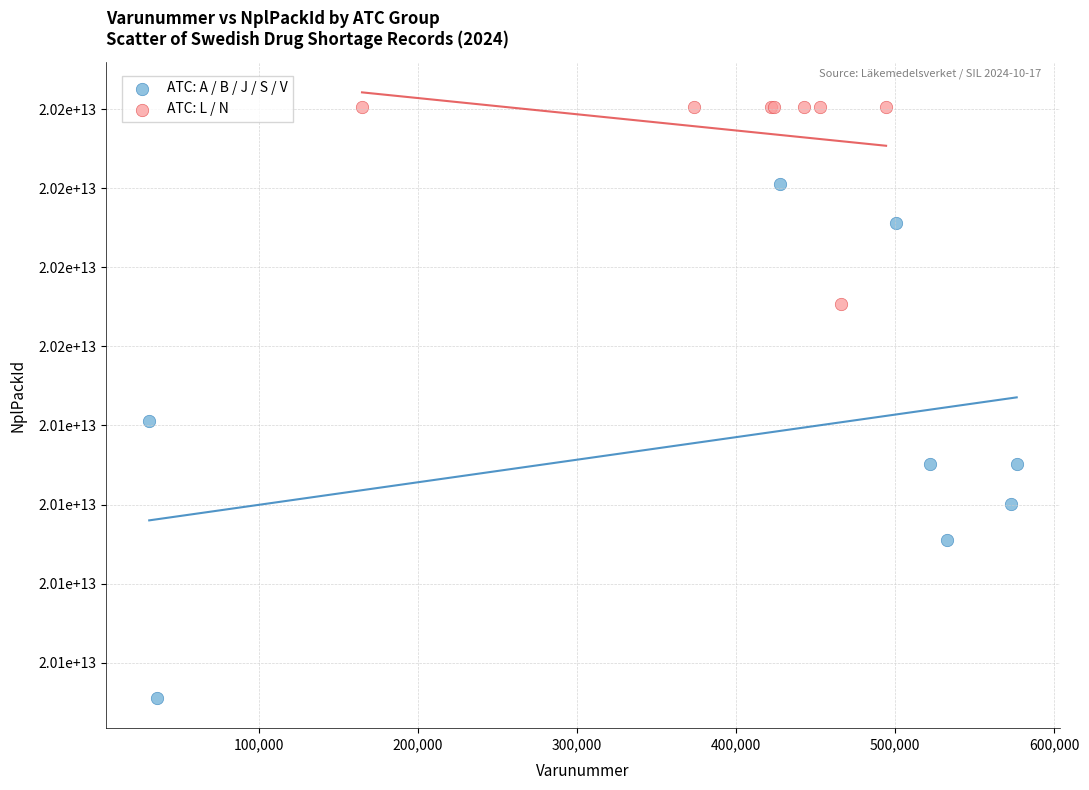

What are all the series names shown in the legend?

ATC: A / B / J / S / V, ATC: L / N